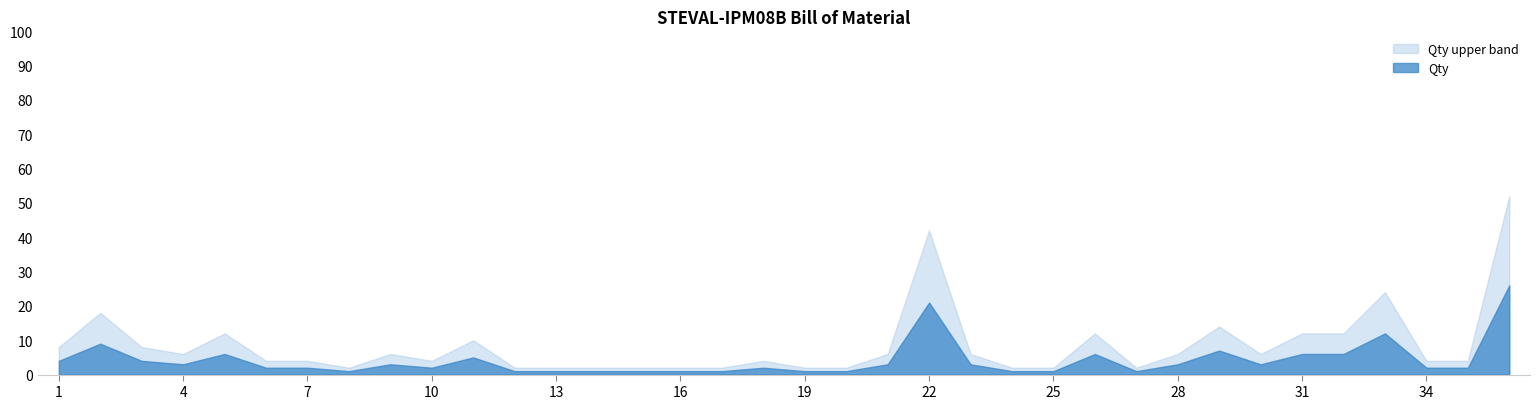

Which series has the largest total across all categories?

Qty upper band